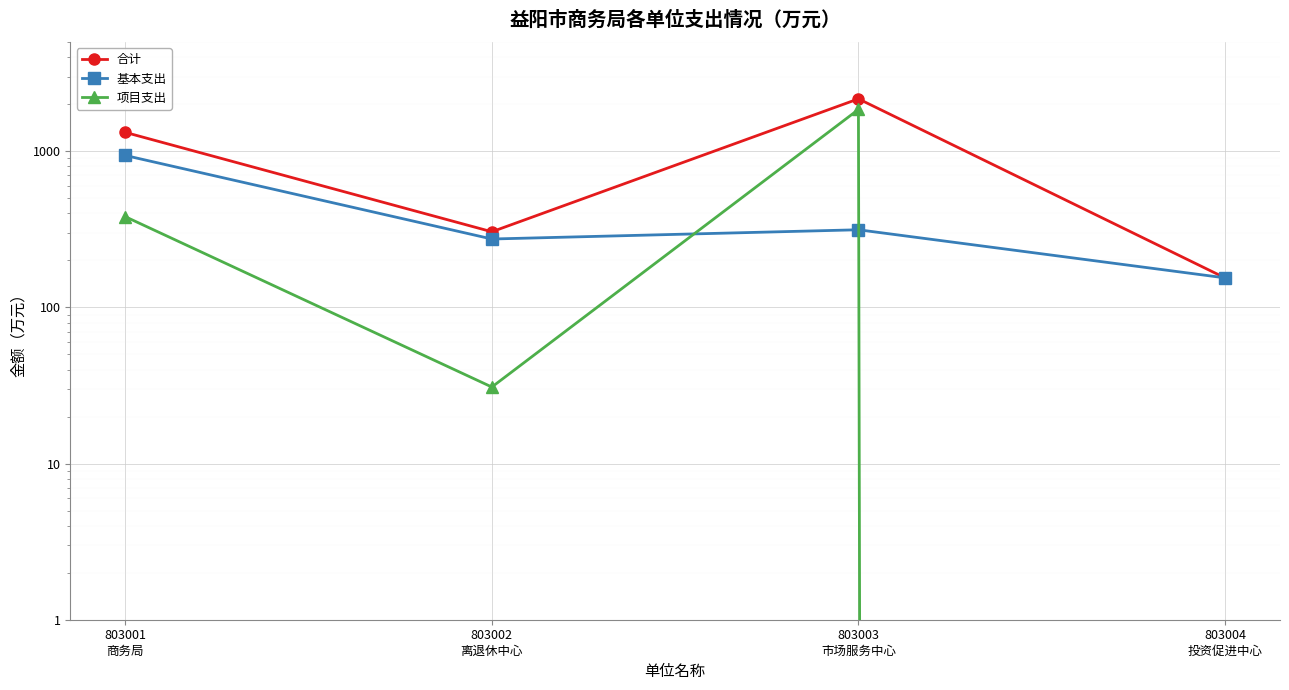

Which series has the largest range (max minus min)?

合计